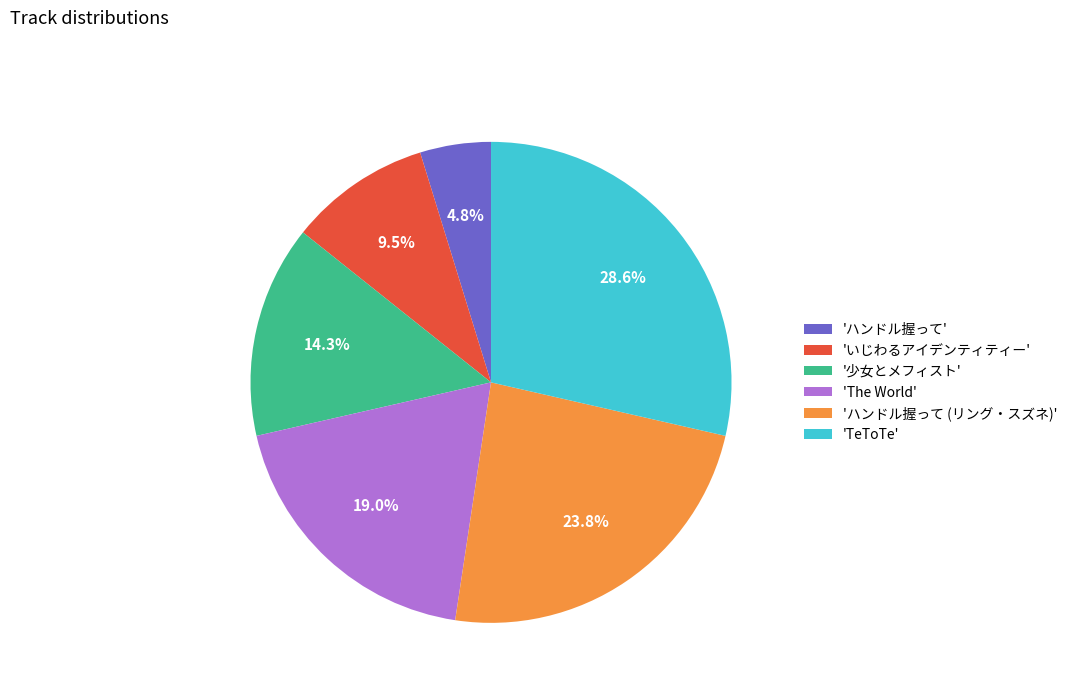

Which category has the smallest portion of the pie?

'ハンドル握って'